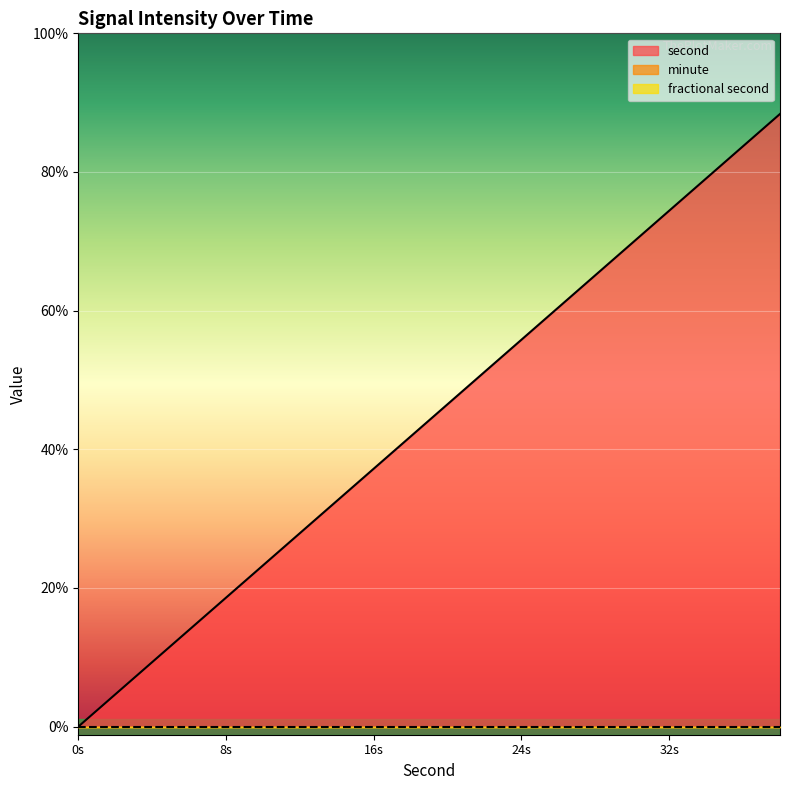

How many lines are shown in the chart?

3